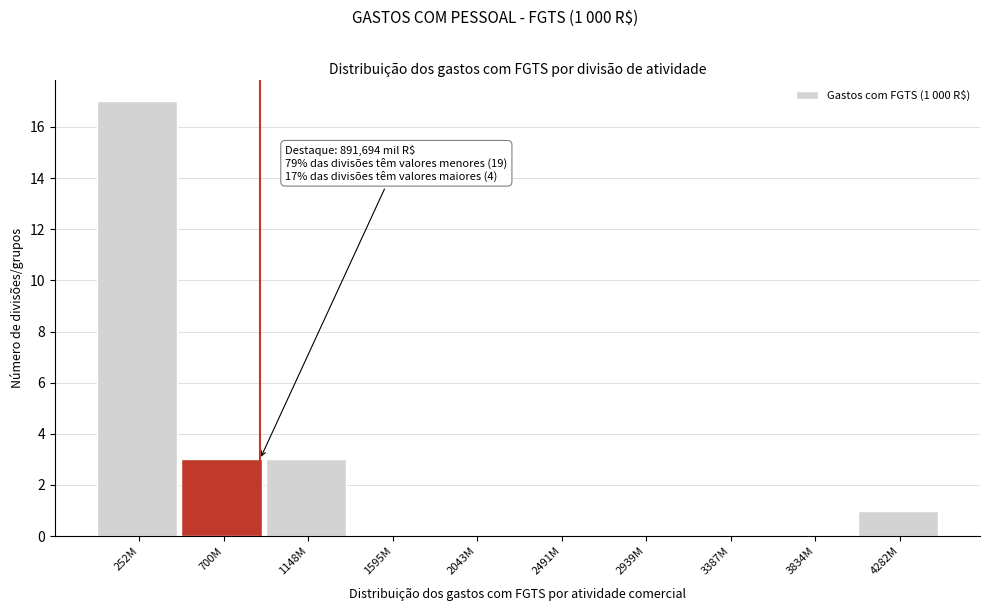

Reading left to right, what are all the values shown in this chart?

252M=17	700M=3	1148M=3	1595M=0	2043M=0	2491M=0	2939M=0	3387M=0	3834M=0	4282M=1